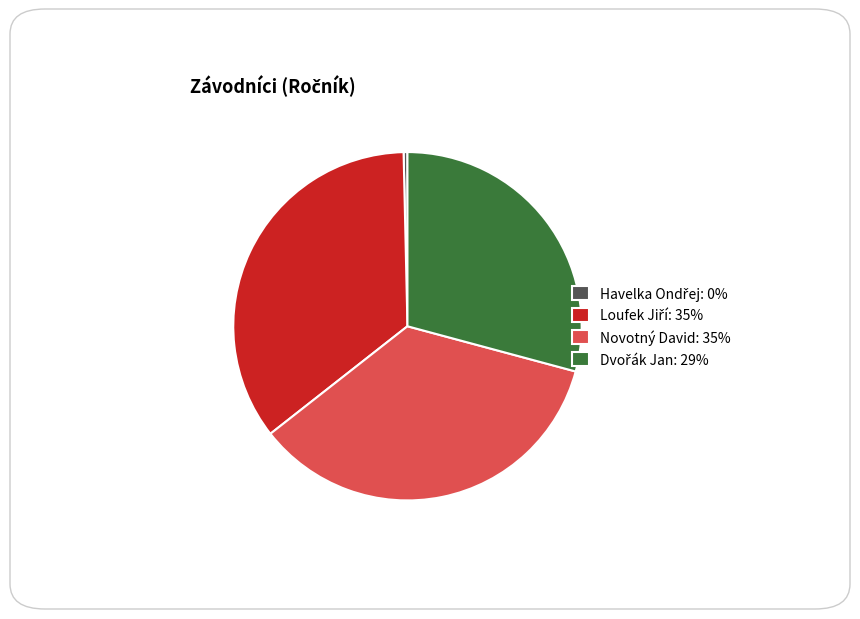

The Novotný David: 35% slice represents 24% of the pie. True or false?

False